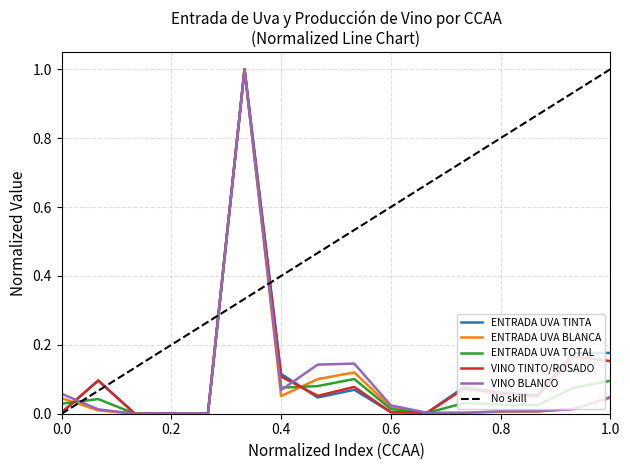

Between CASTILLA LA MANCHA and MADRID, which series saw the biggest shift?

ENTRADA UVA BLANCA